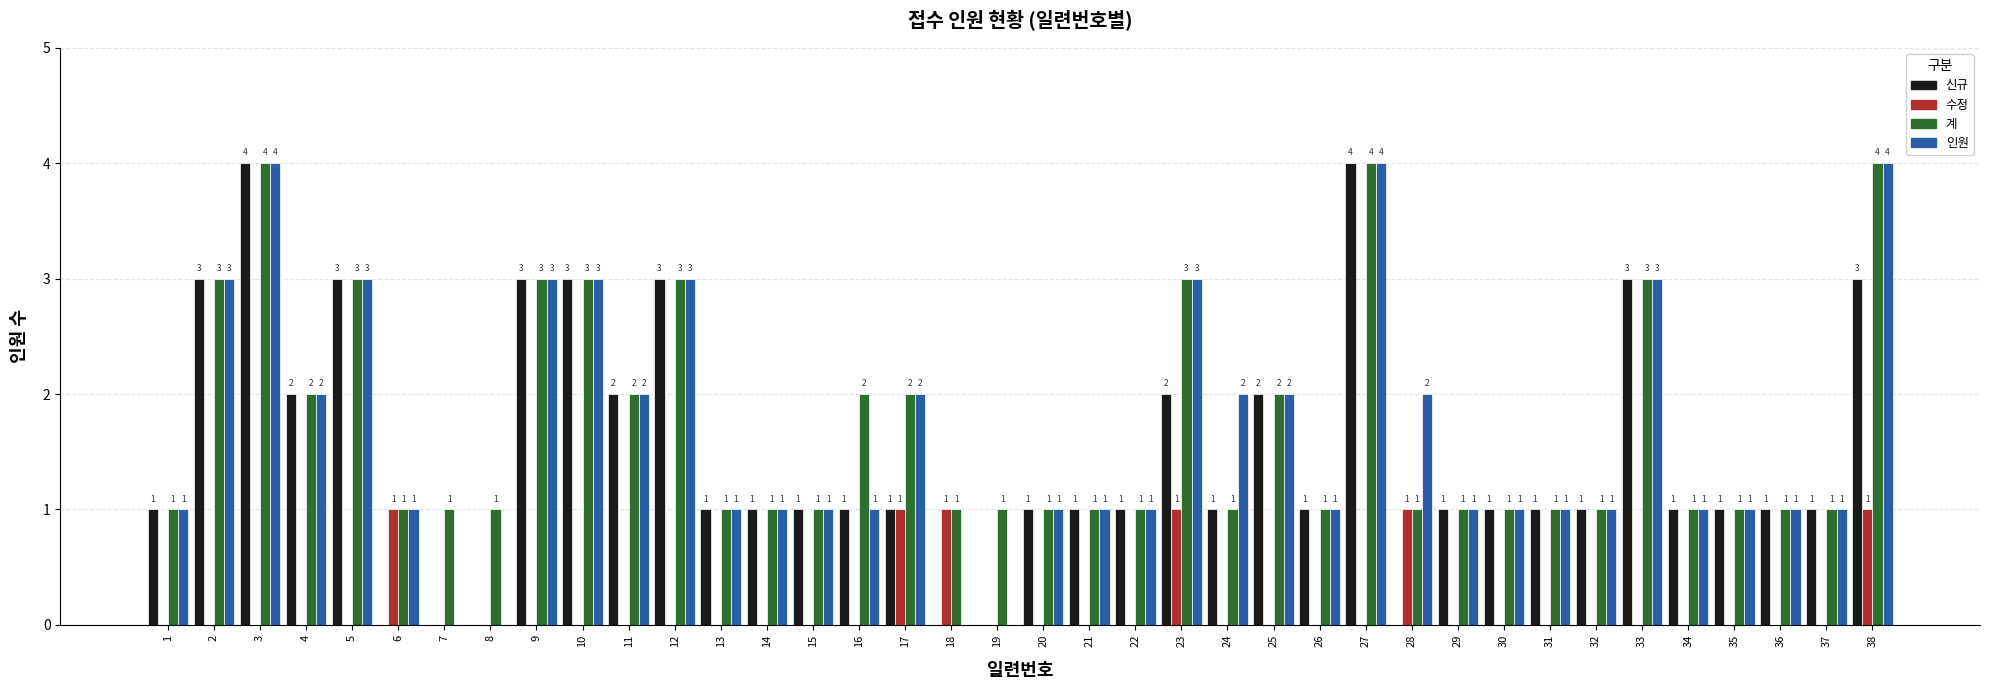

What is the maximum value for 인원?

4